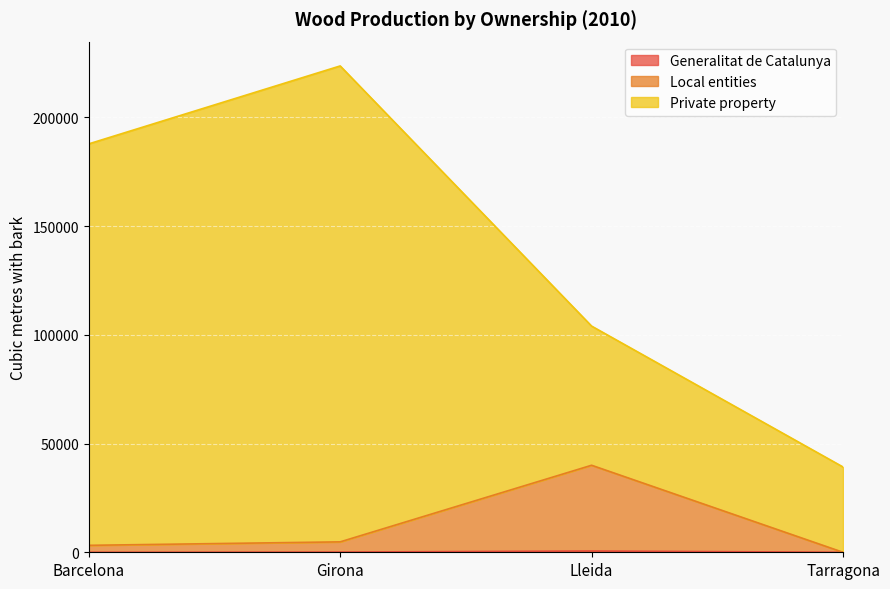

At which category is the sum across all series the highest?

Girona